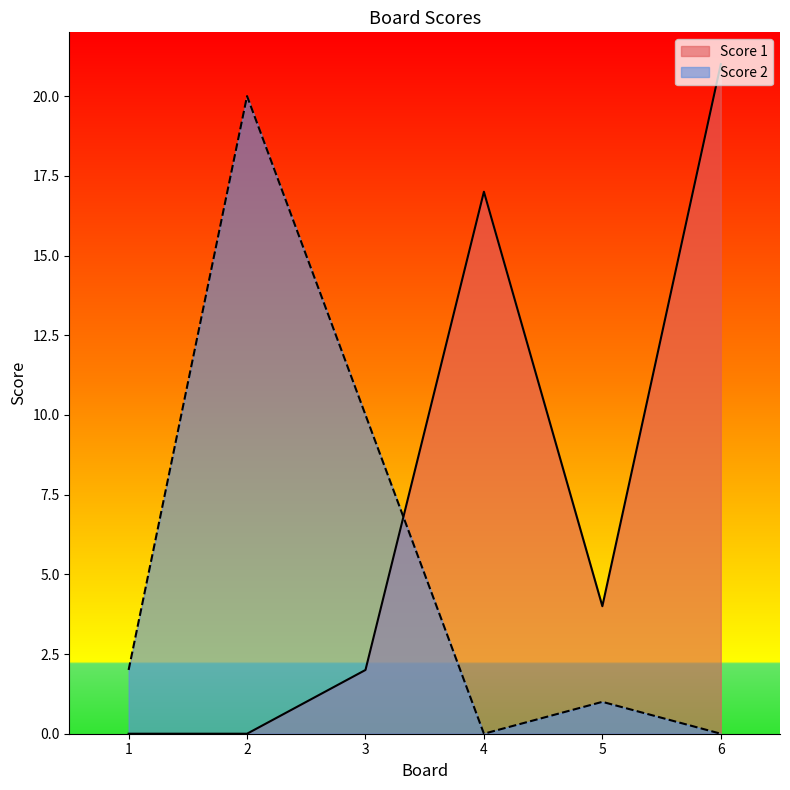

What is the difference between the Score 2 values at 2 and 4?

20